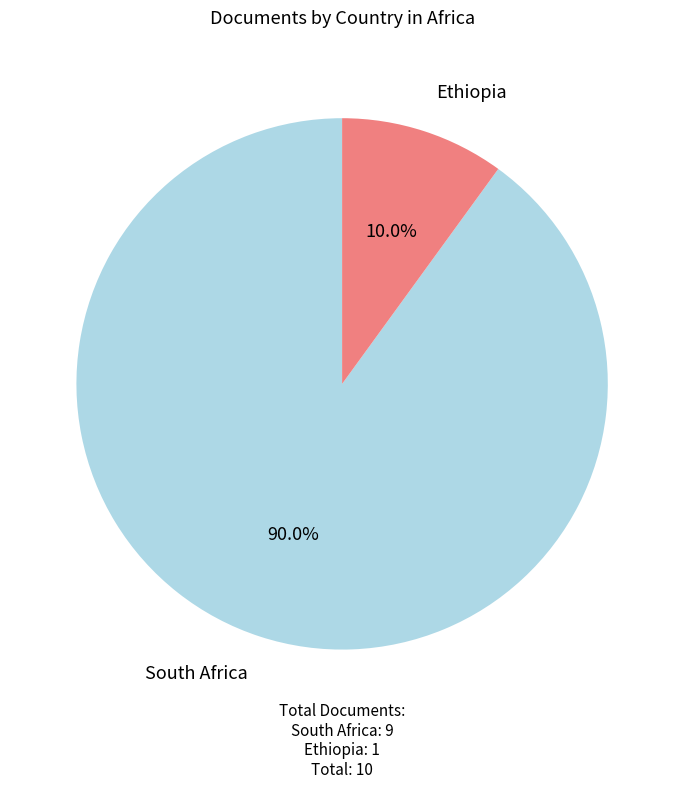

True or false: South Africa accounts for 99% of the total.

False